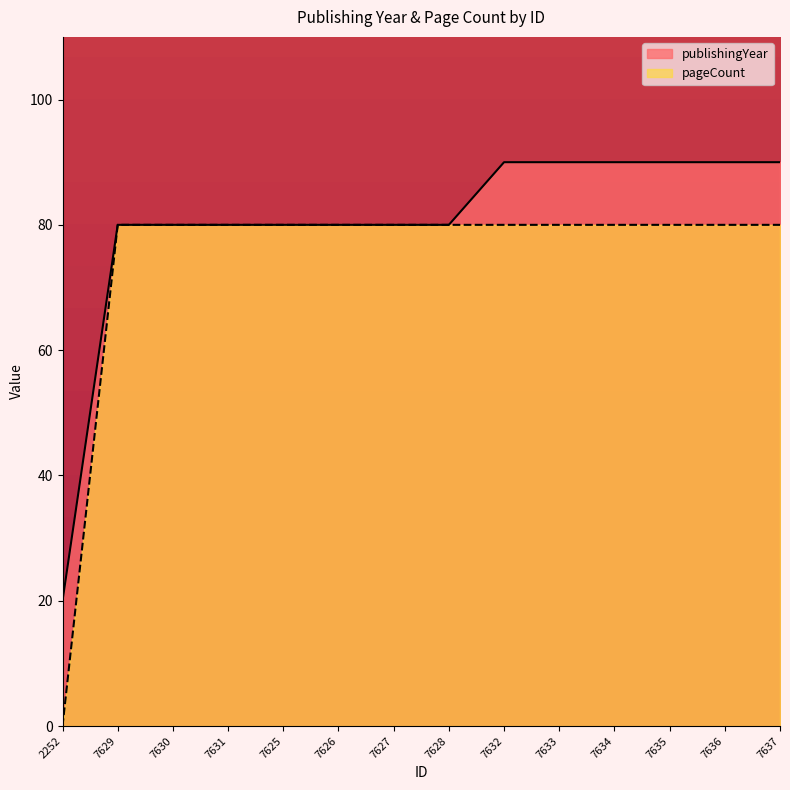

List the series in order of their peak value, highest first.

publishingYear, pageCount